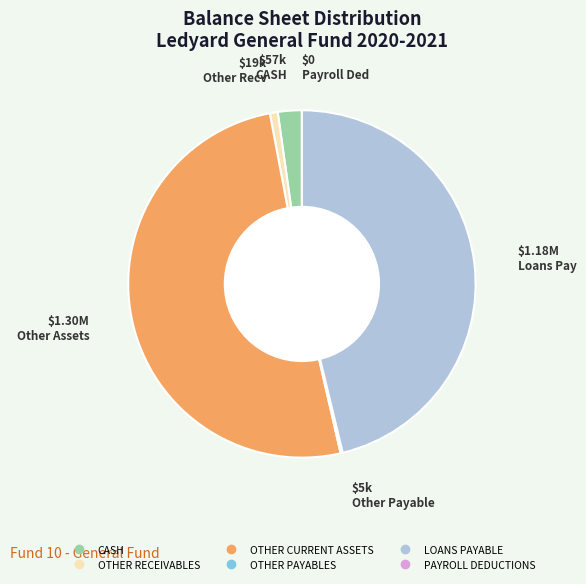

Is there a majority slice in this chart?

Yes